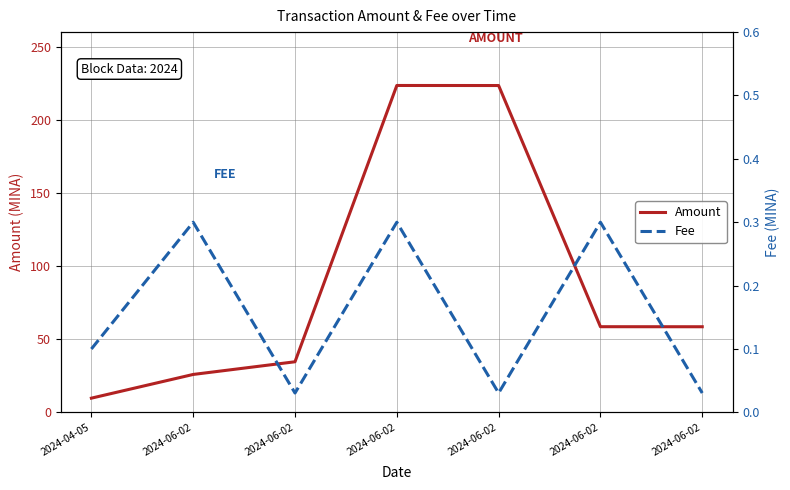

Between 2024-06-02 and 2024-06-02, which series saw the biggest shift?

Amount